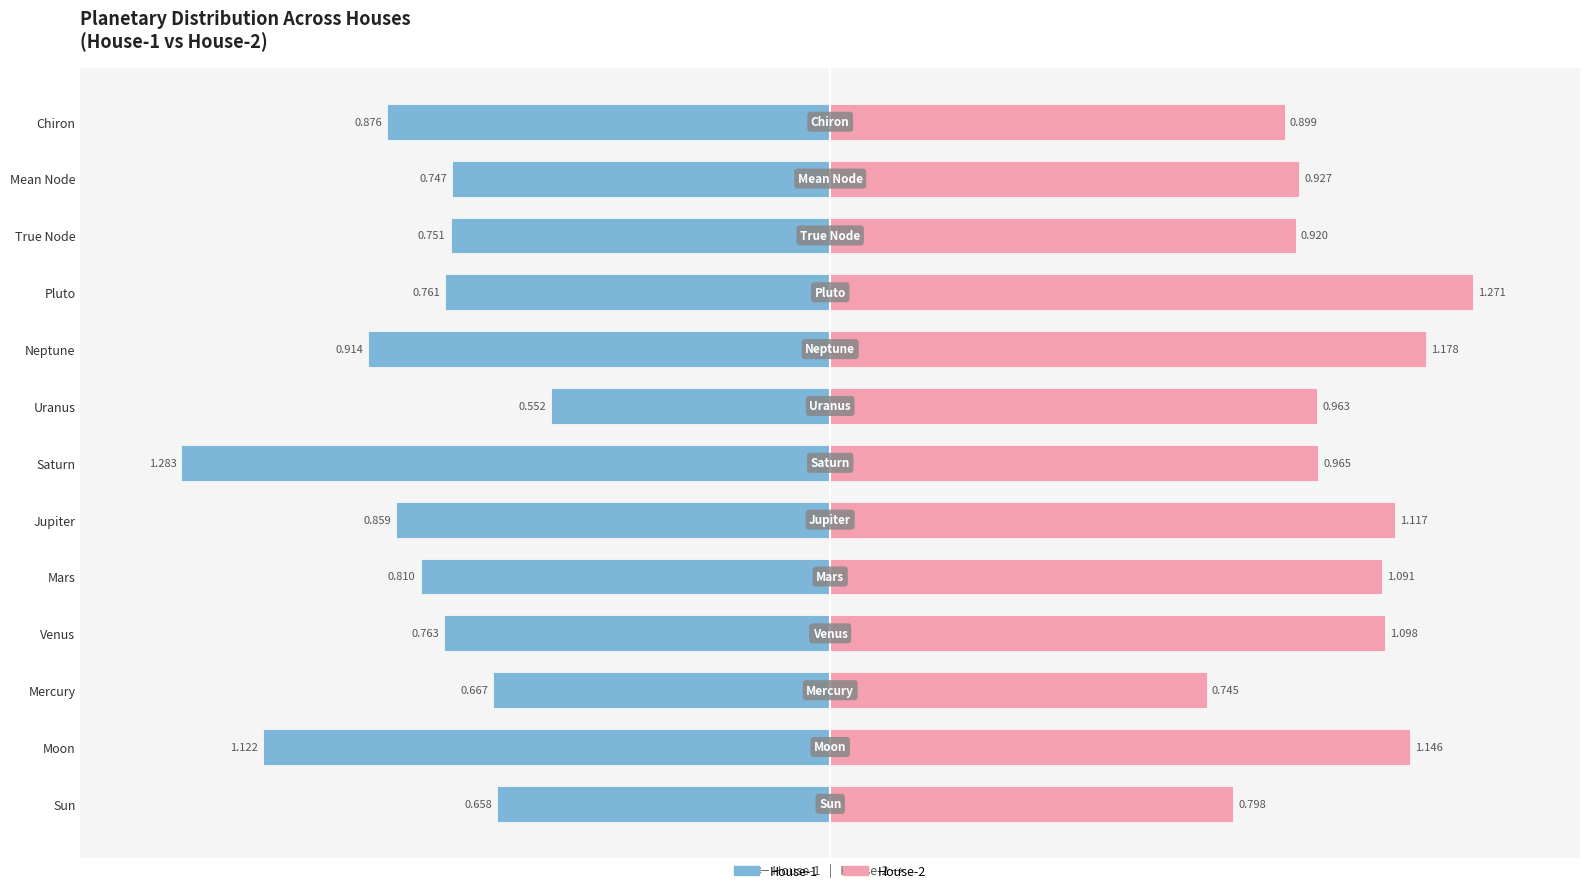

The House-2 series shows 0.6 at True Node. True or false?

False